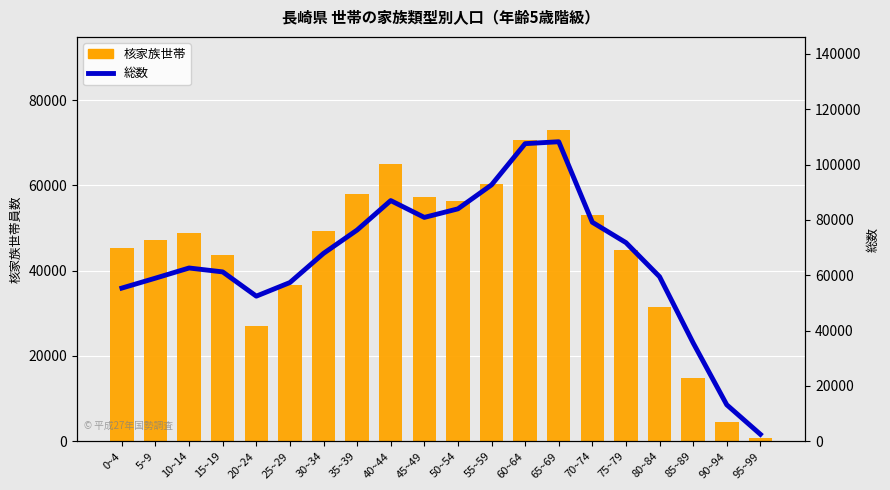

Read the 総数 value at 65~69.

108233